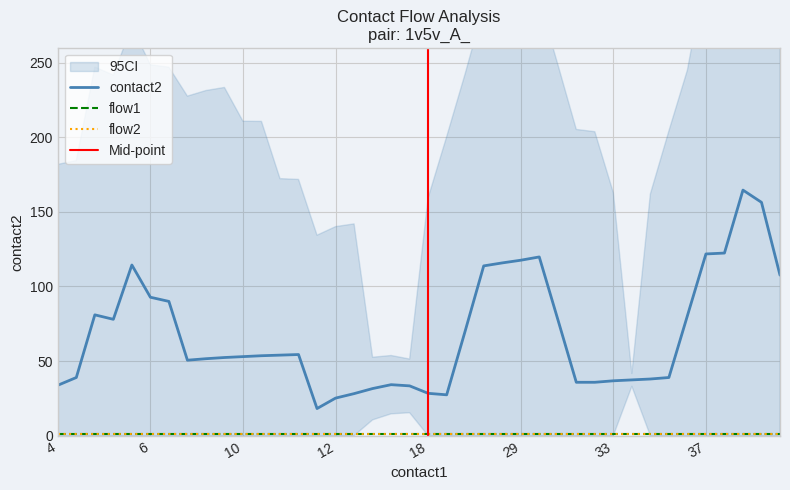

At 21, list the series in order from largest to smallest.

contact2, flow1, flow2